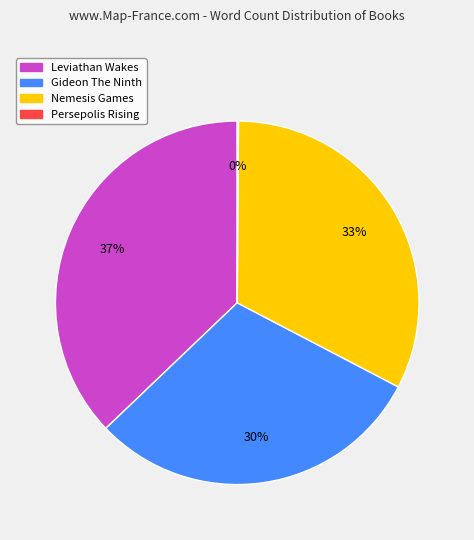

Combined, do Nemesis Games and Gideon The Ninth account for over 50%?

Yes